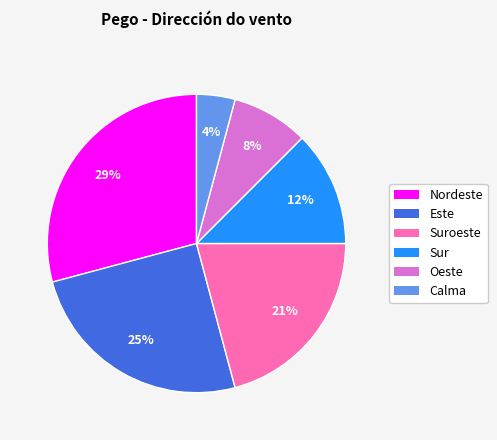

To the nearest percent, what is the difference between the largest and smallest slice percentages?

25%